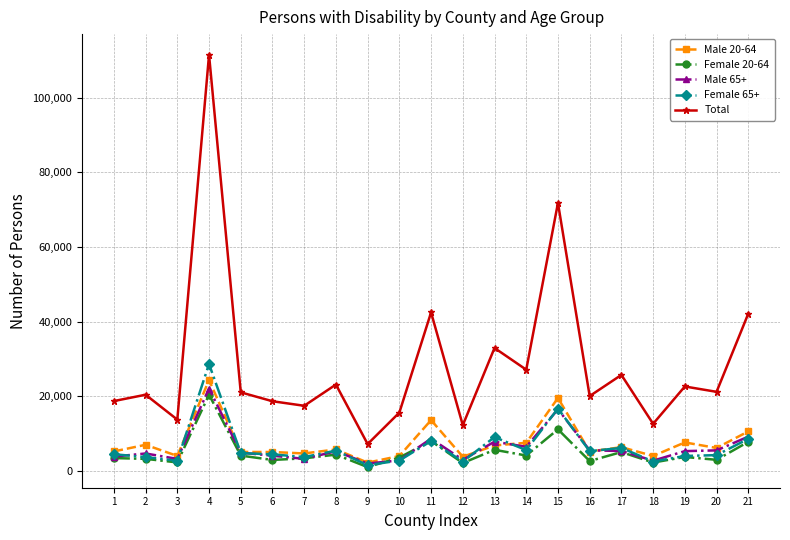

What is the value of the Female 20-64 point at the 9th from the left?

1005